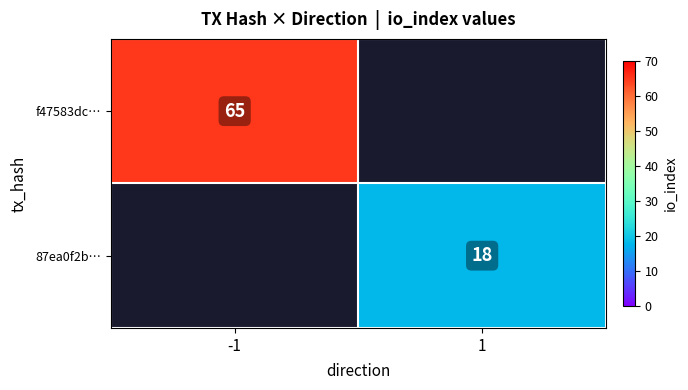

Is it true that f47583dc… equals 65 at -1?

True